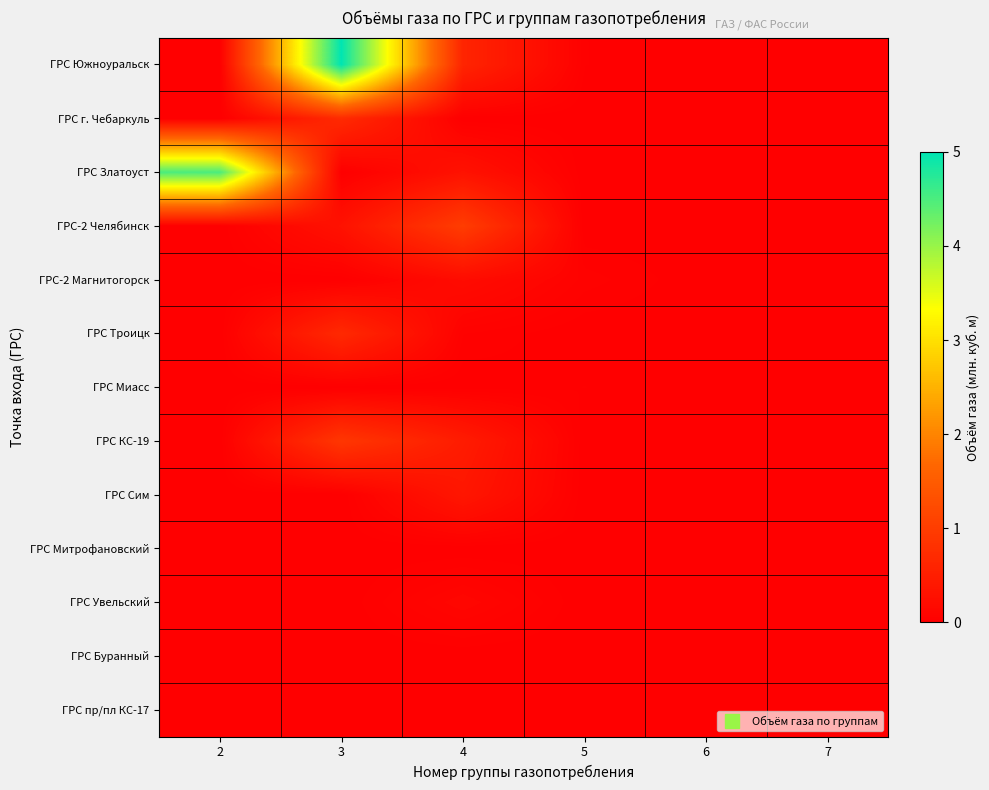

Between 3 and 4, which series saw the biggest shift?

ГРС Южноуральск